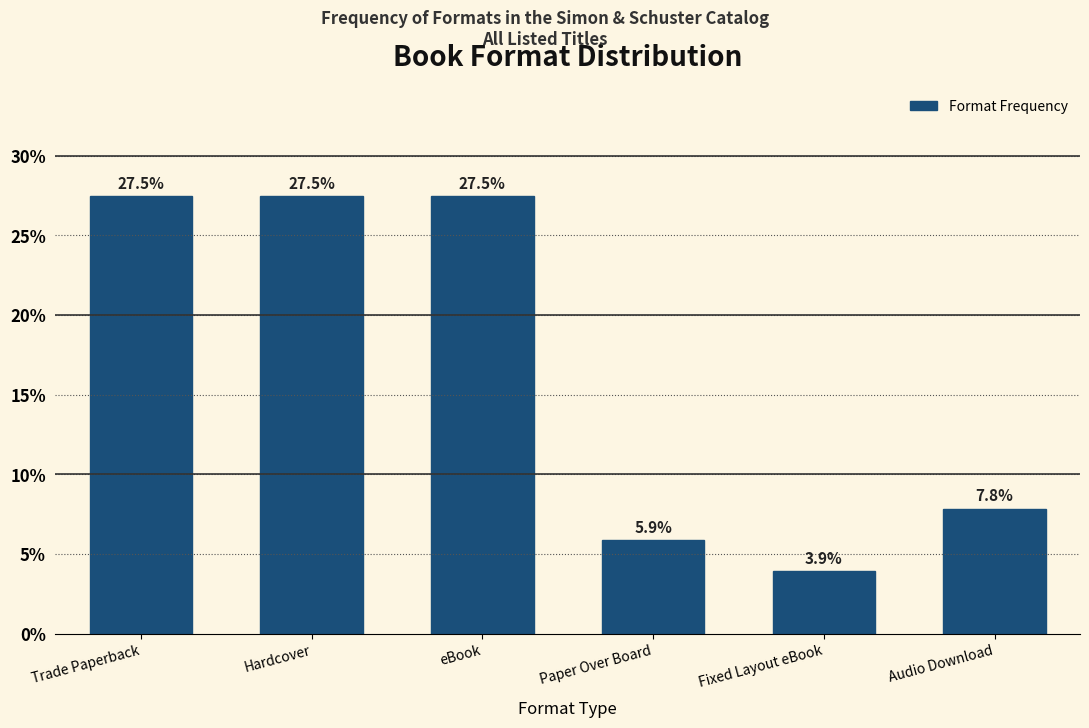

Reading left to right, transcribe all the data shown in this chart.

Trade Paperback=27.5	Hardcover=27.5	eBook=27.5	Paper Over Board=5.9	Fixed Layout eBook=3.9	Audio Download=7.8